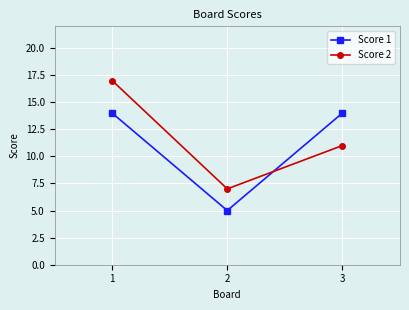

The value of Score 2 at 2 is 2. True or false?

False